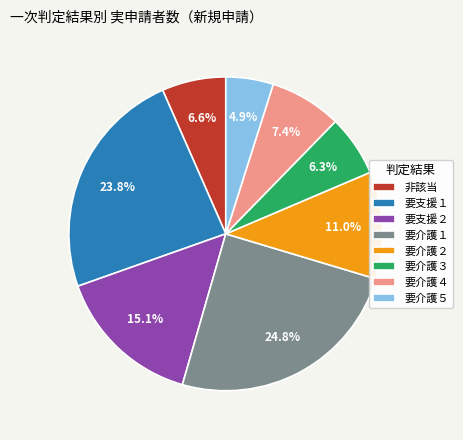

True or false: 要介護５ accounts for 17% of the total.

False